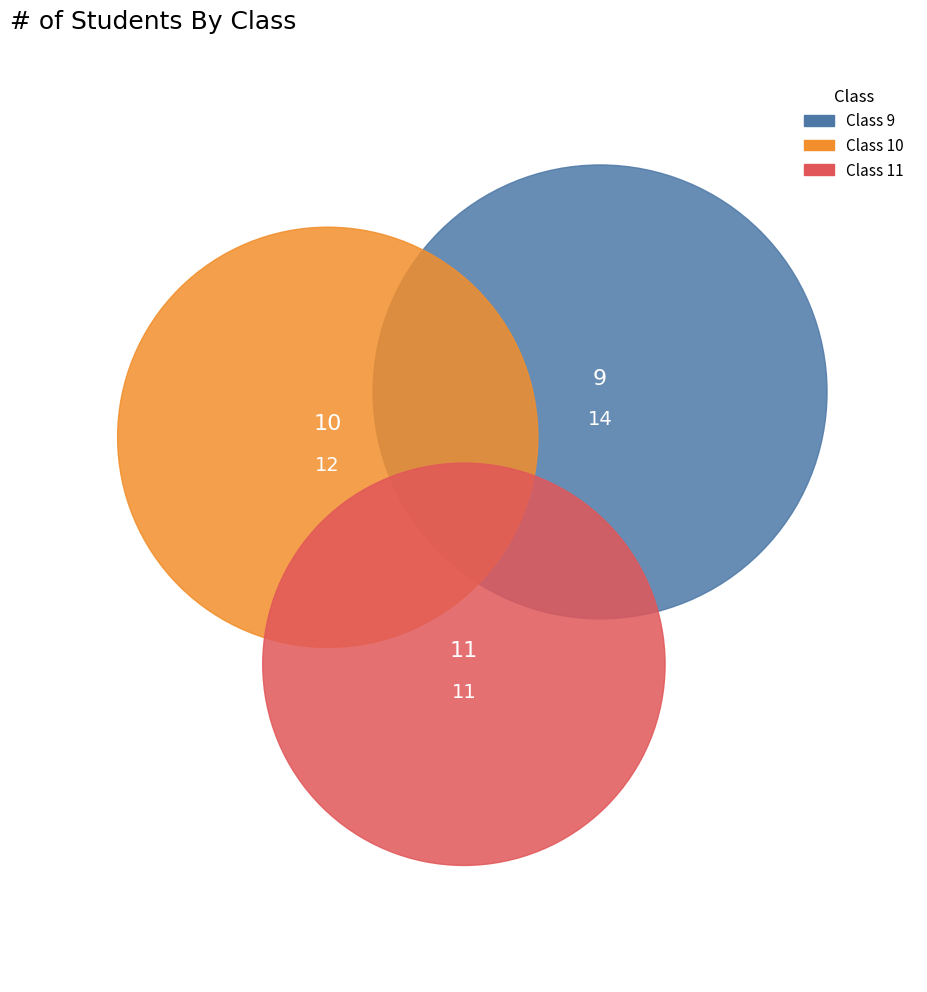

How many segments does this pie chart have?

3